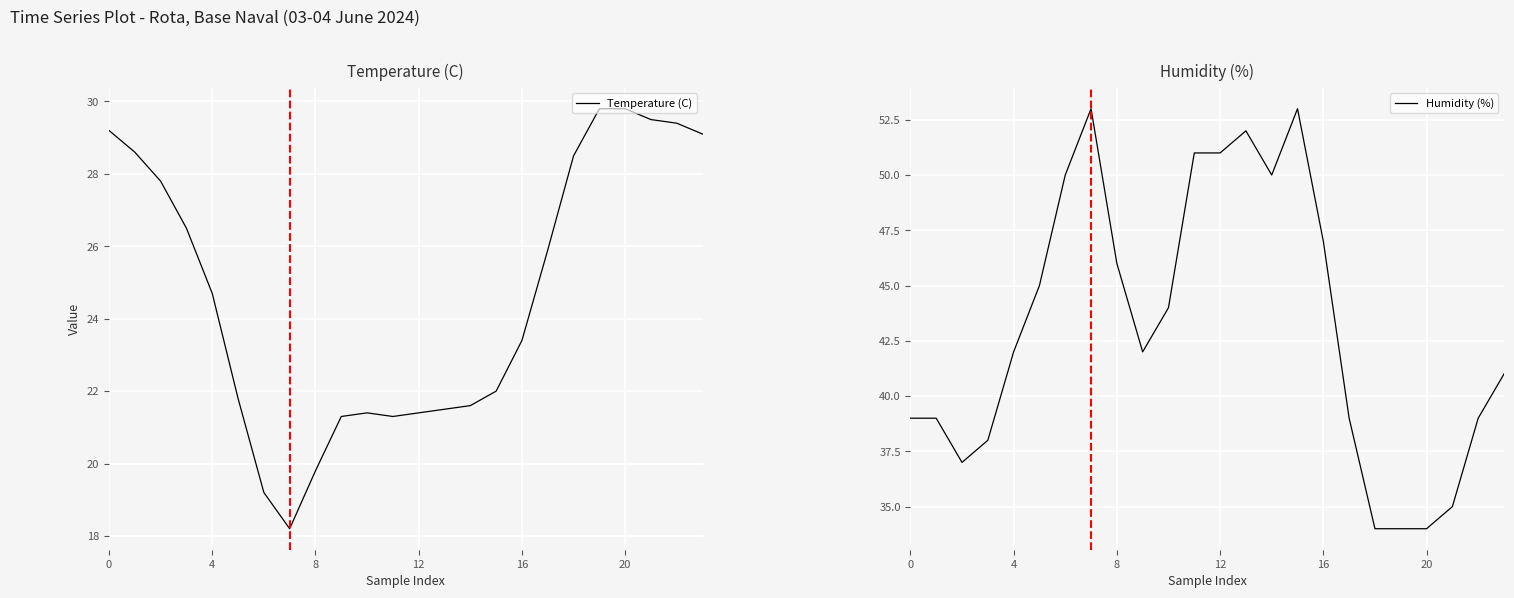

True or false: Humidity (%) has a value of 59 at 4.

False